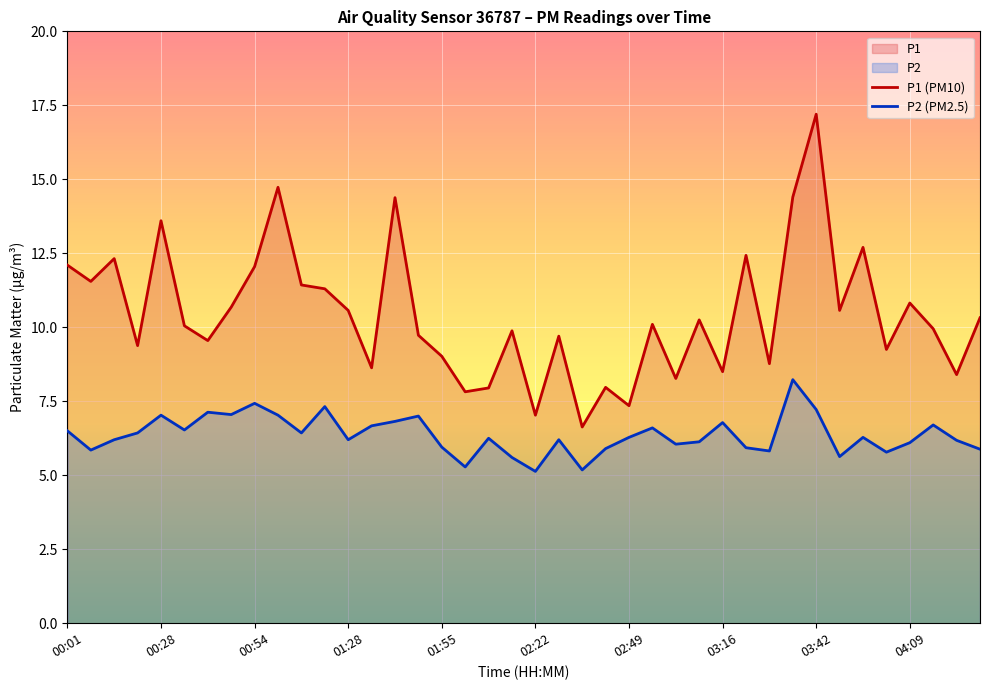

What is the smallest value displayed?

5.1